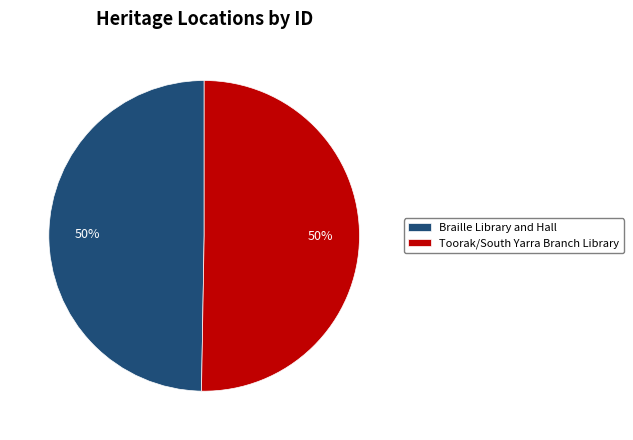

Do Braille Library and Hall and Toorak/South Yarra Branch Library together represent more than half of the pie?

Yes